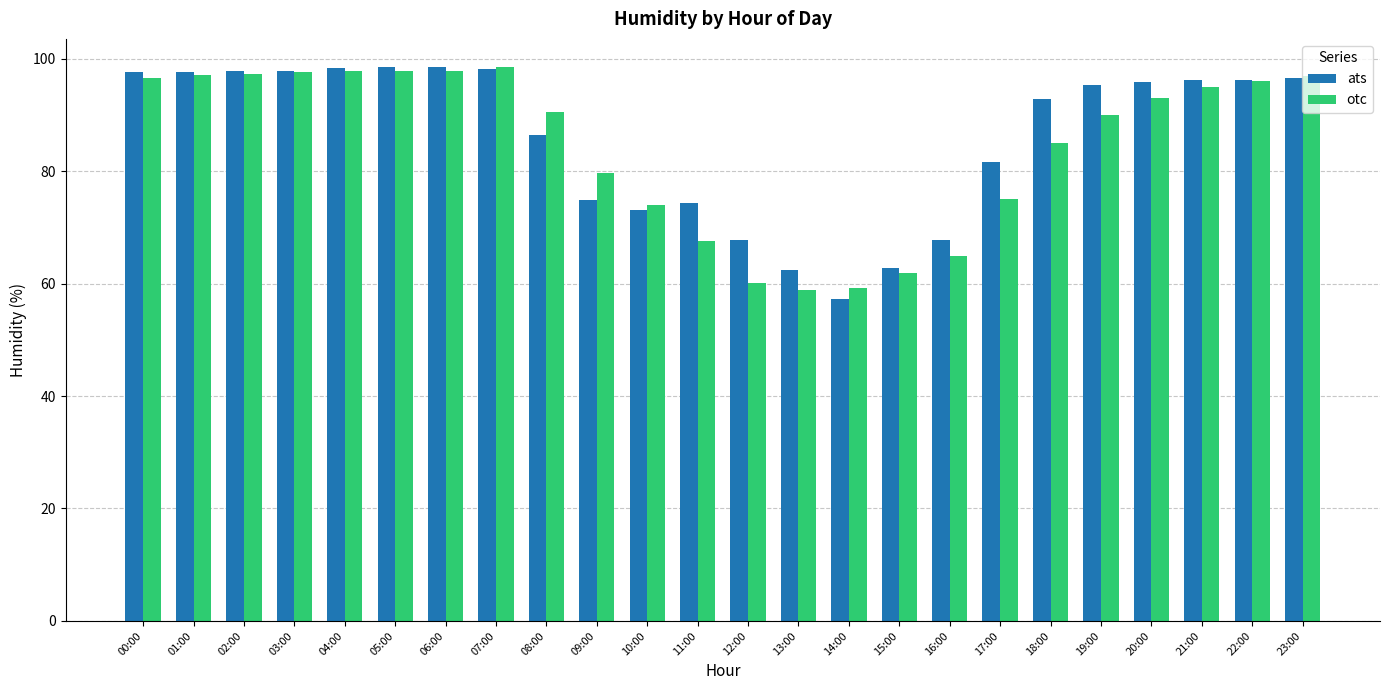

Count the number of data series in this chart.

2